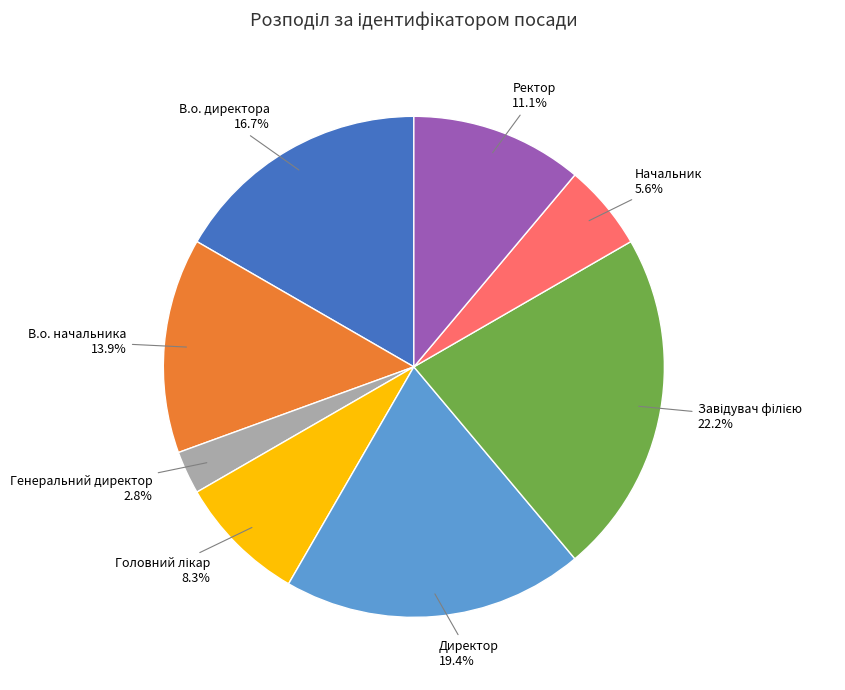

What is the smallest slice in the pie chart?

Генеральний директор